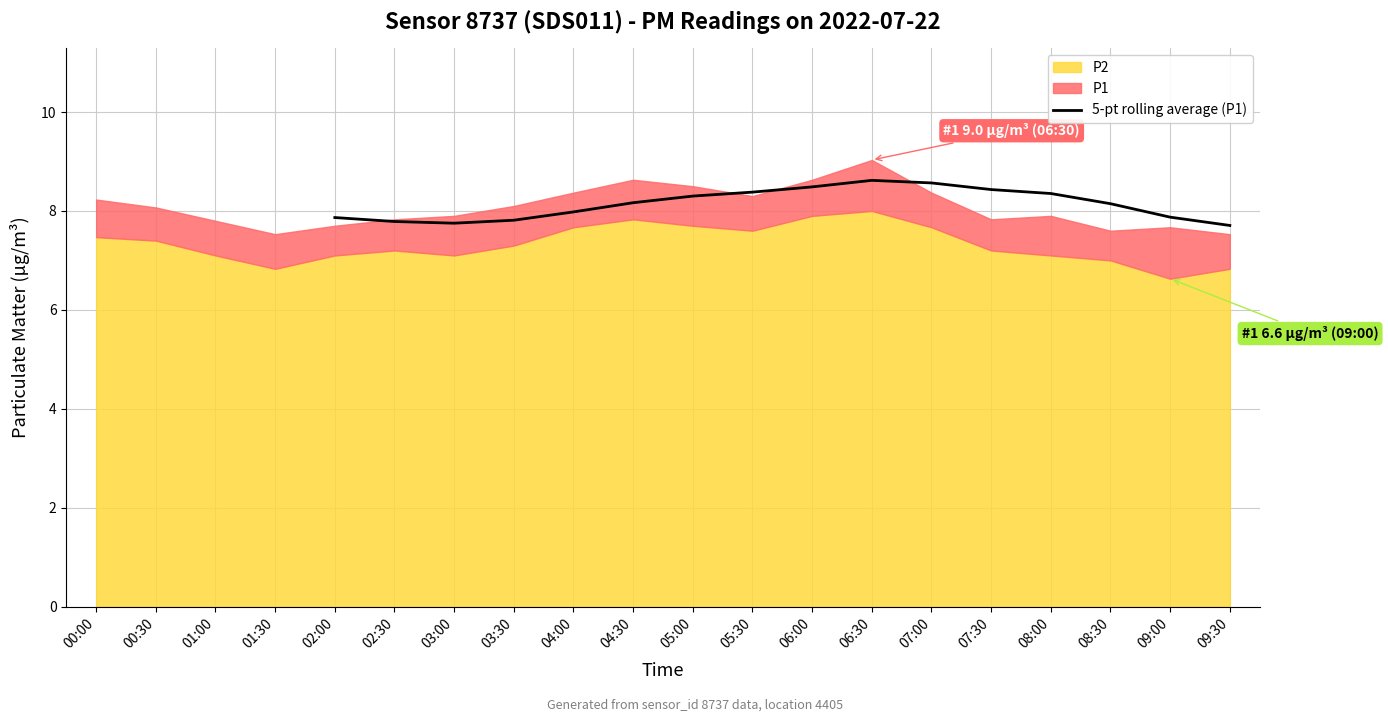

The 5-pt rolling average (P1) series shows 8.6 at 07:00. True or false?

True